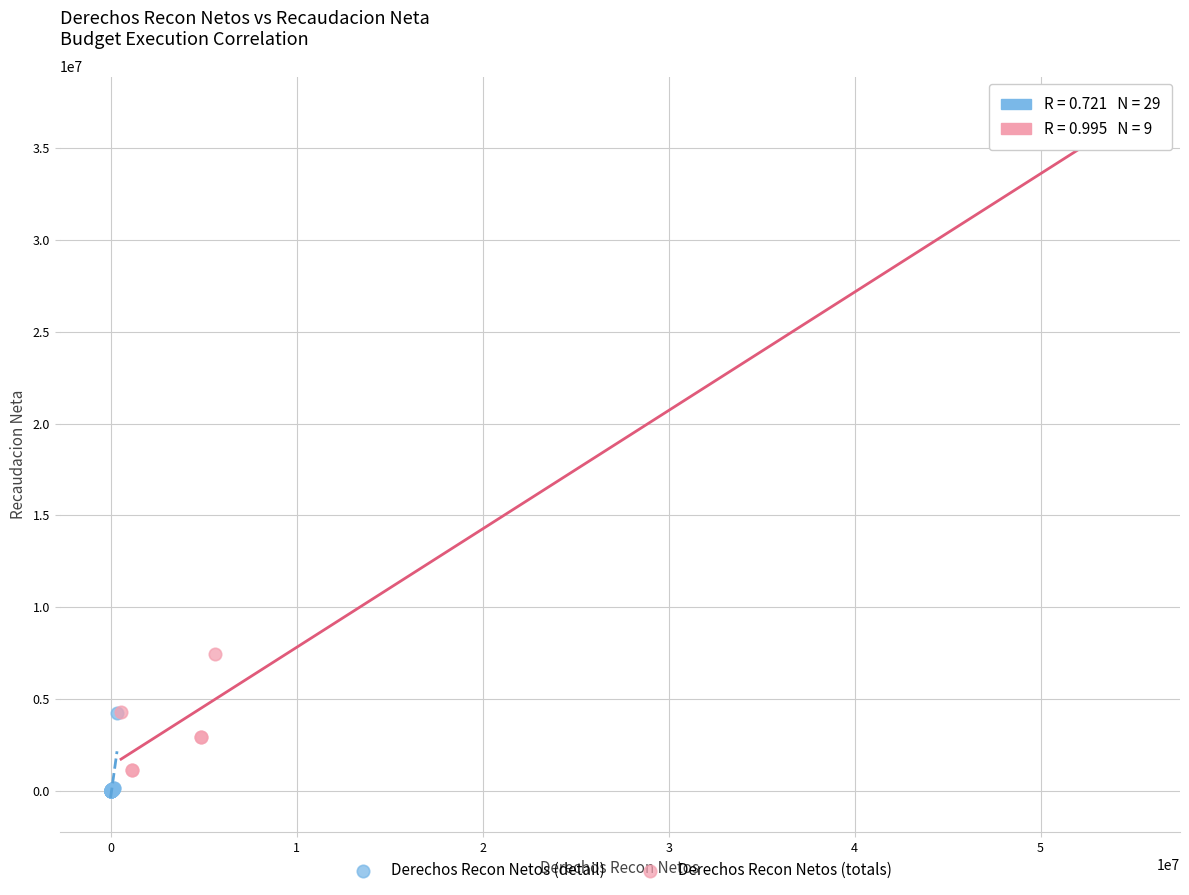

Which series contains the lowest Y value?

Derechos Recon Netos (detail)